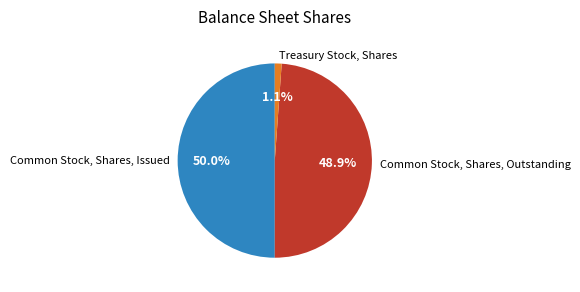

What percentage is NOT represented by Common Stock, Shares, Outstanding?

51.1%